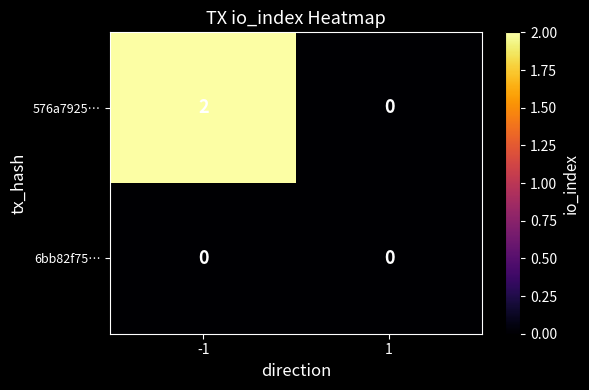

Rank the series at -1 from lowest to highest value.

6bb82f75…, 576a7925…